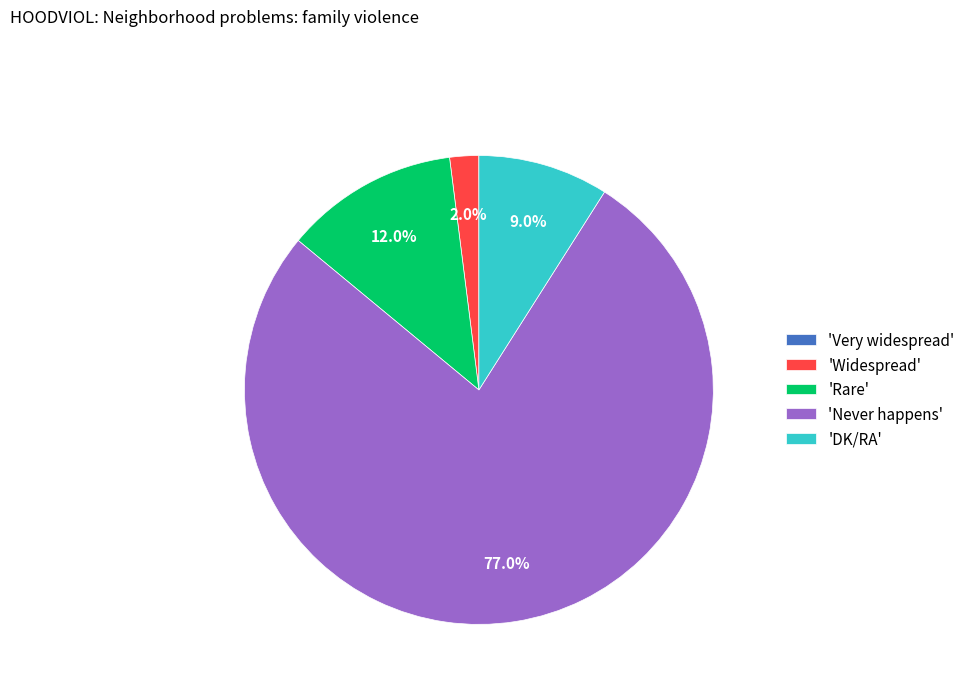

What portion of the pie excludes 'Rare'?

88.0%